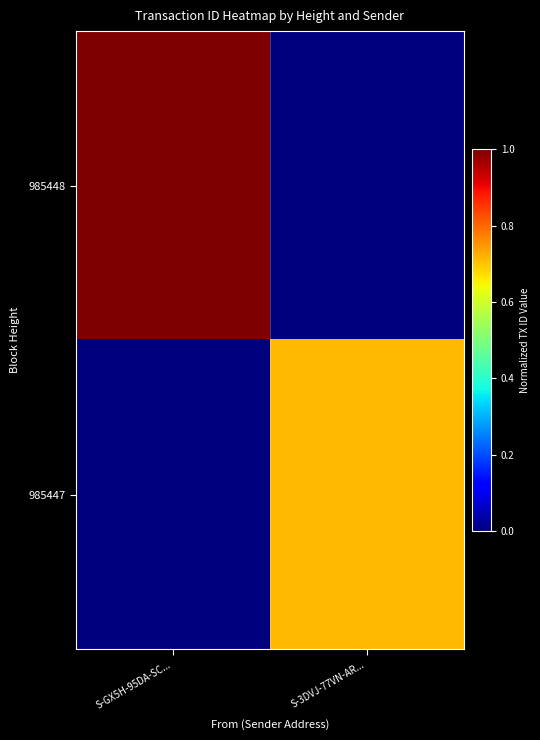

How many distinct data groups are displayed?

2